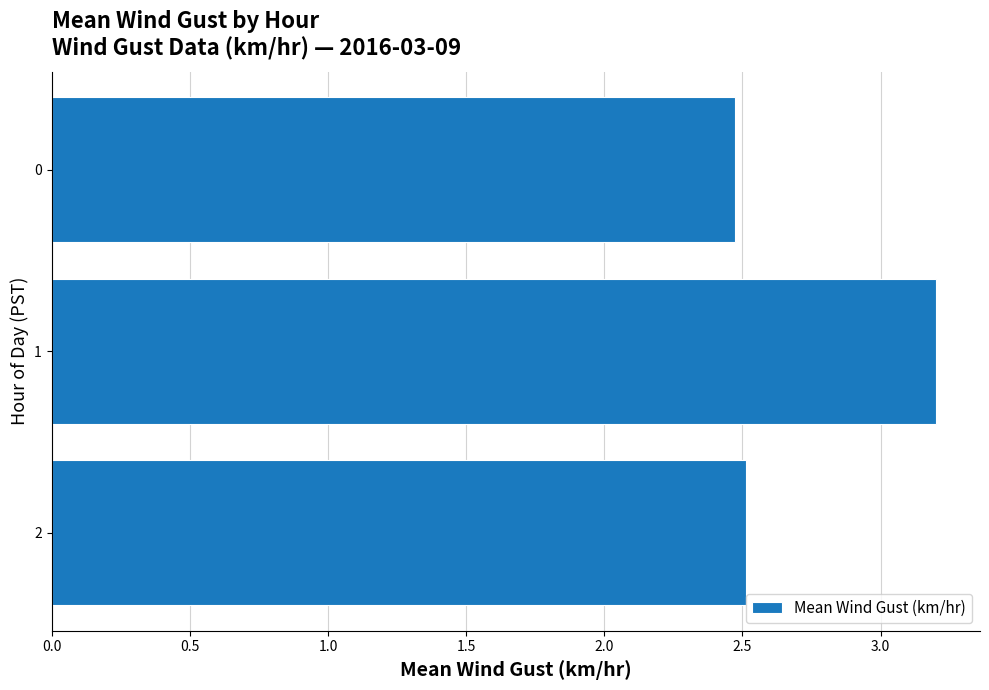

The chart shows a value of 3.5 at 0. True or false?

False